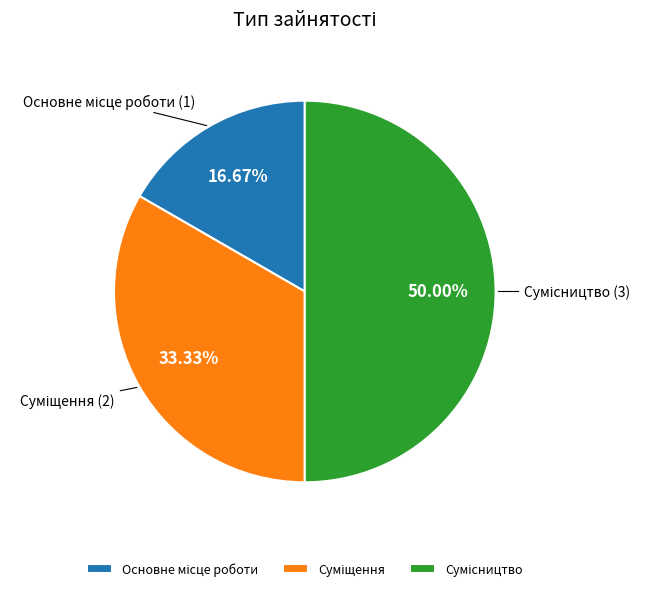

What is the largest slice in the pie chart?

Сумісництво